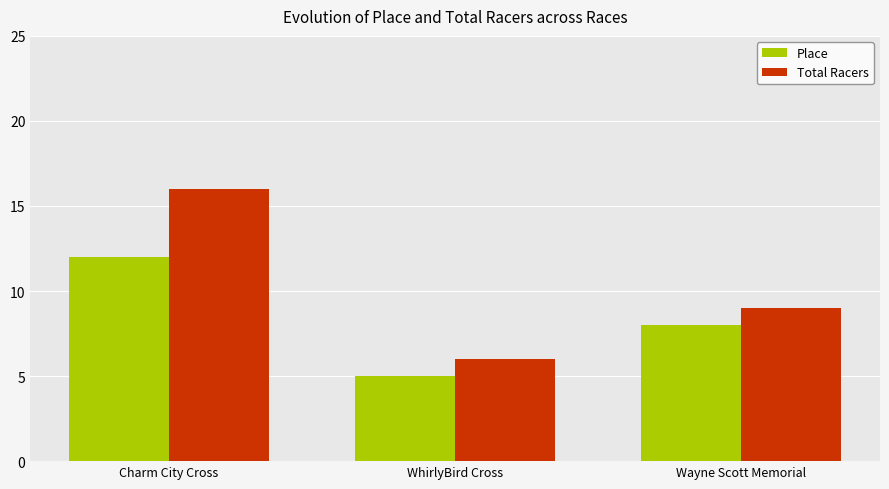

At which label is Total Racers closest to 11?

Wayne Scott Memorial